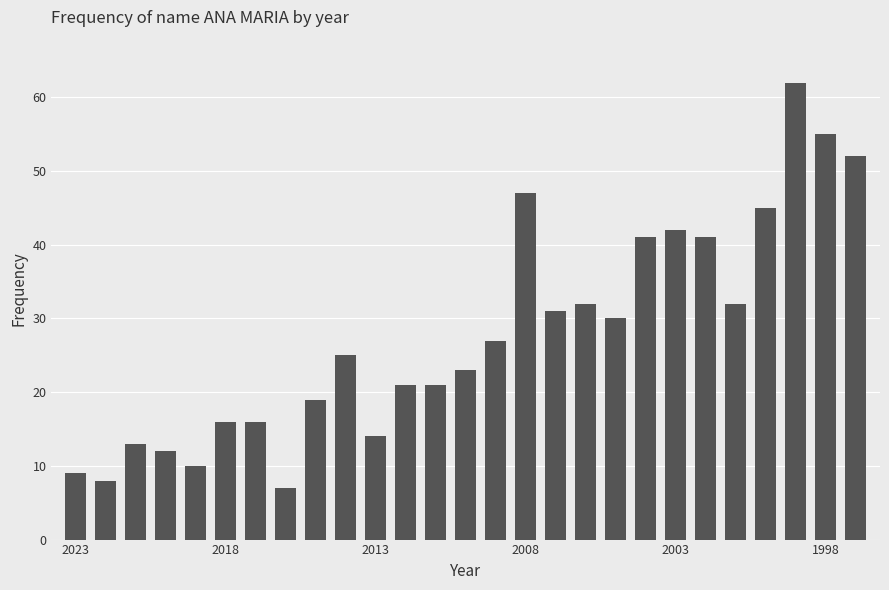

What is the greatest value displayed?

62